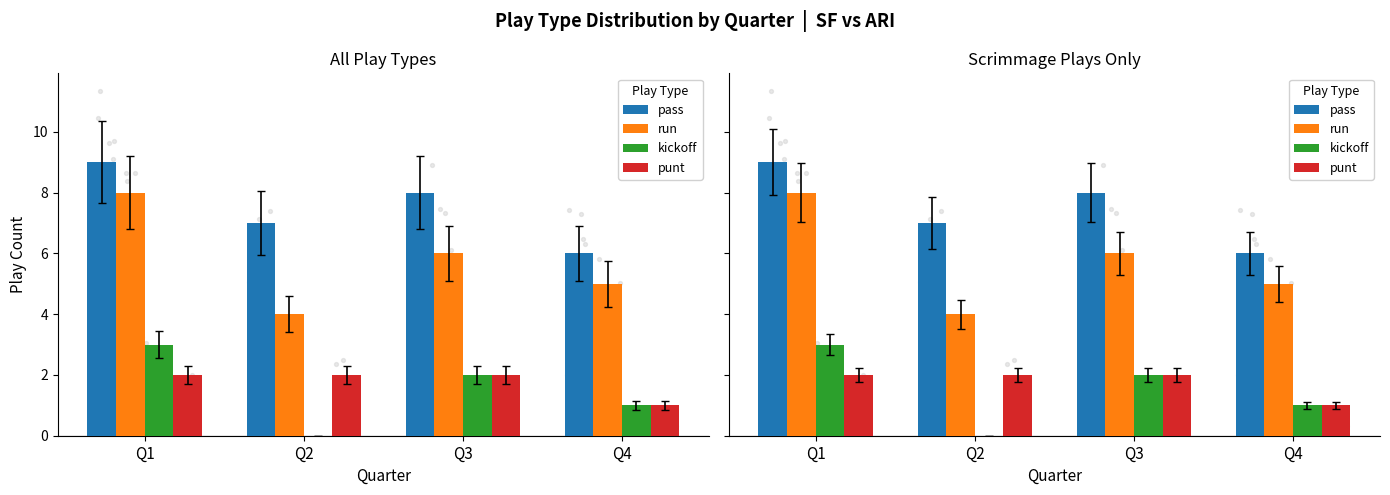

At which category is the sum across all series the highest?

Q1